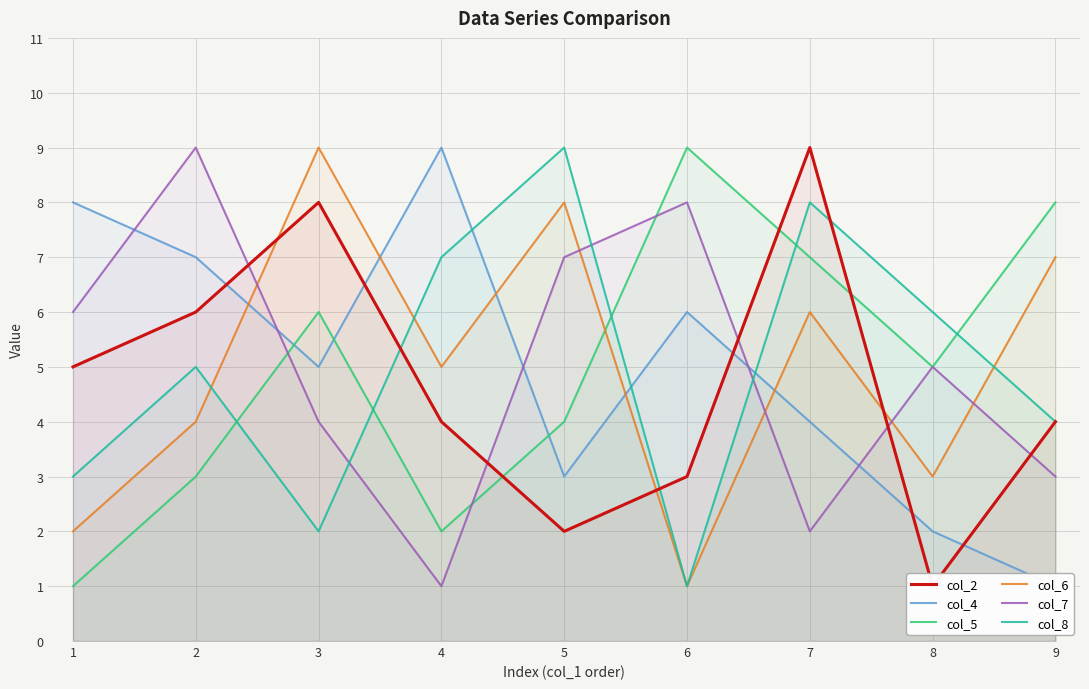

Is it true that col_7 equals 8 at 6?

True